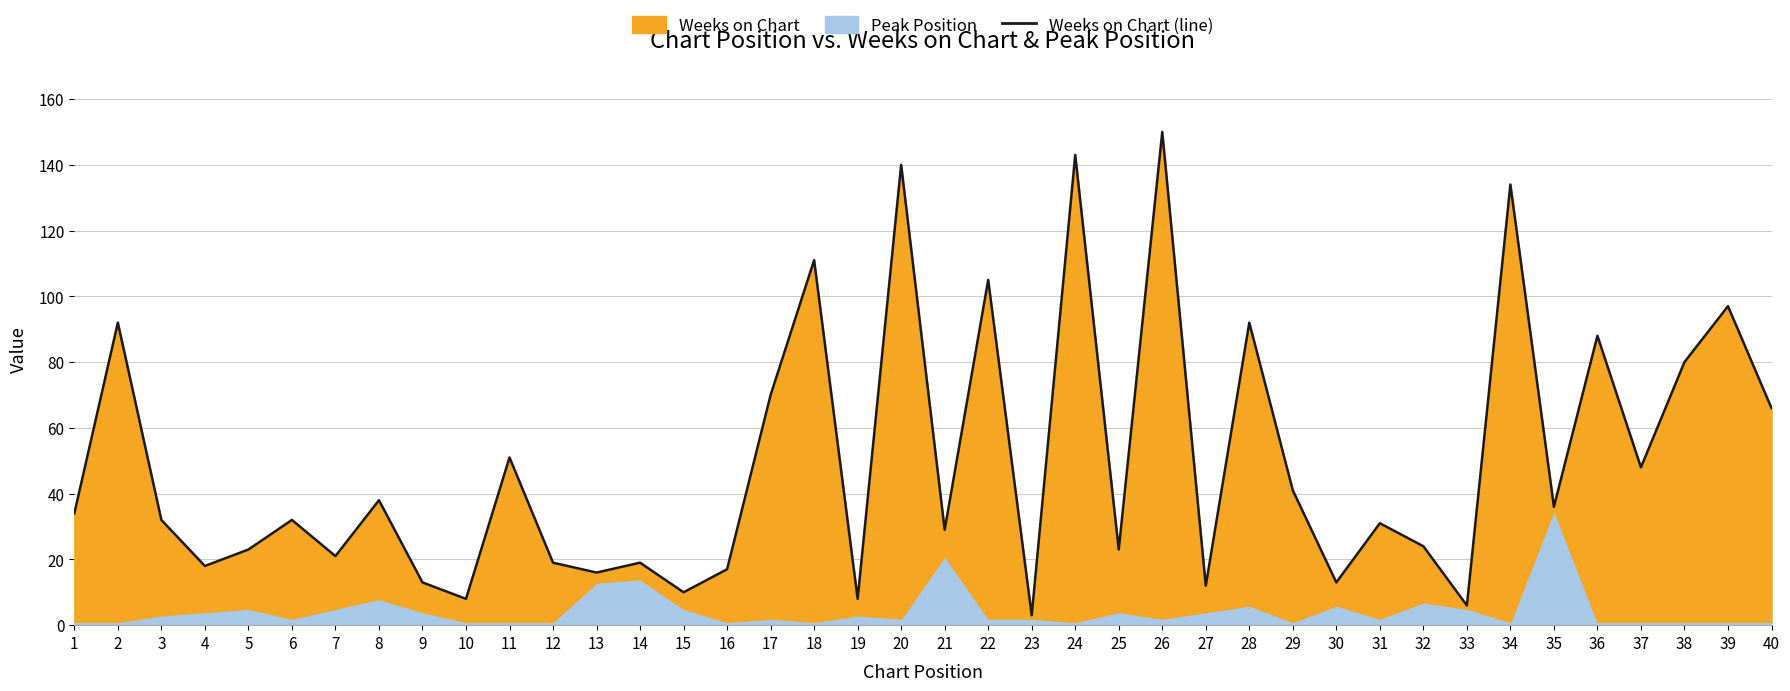

How many points are lower than both their immediate neighbors (excluding endpoints)?

14